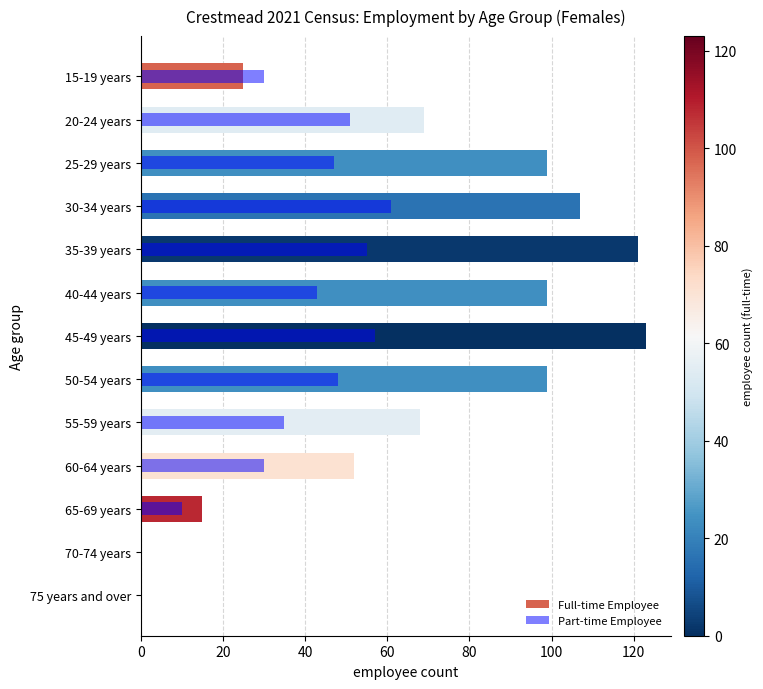

Which series has the largest range (max minus min)?

Full-time Employee